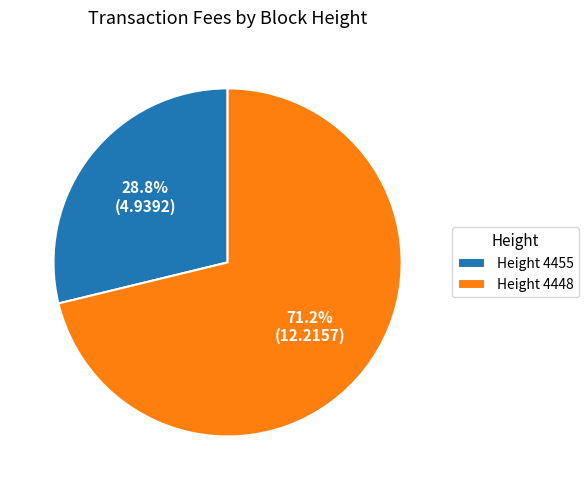

Which slice represents more than half of the pie?

Height 4448